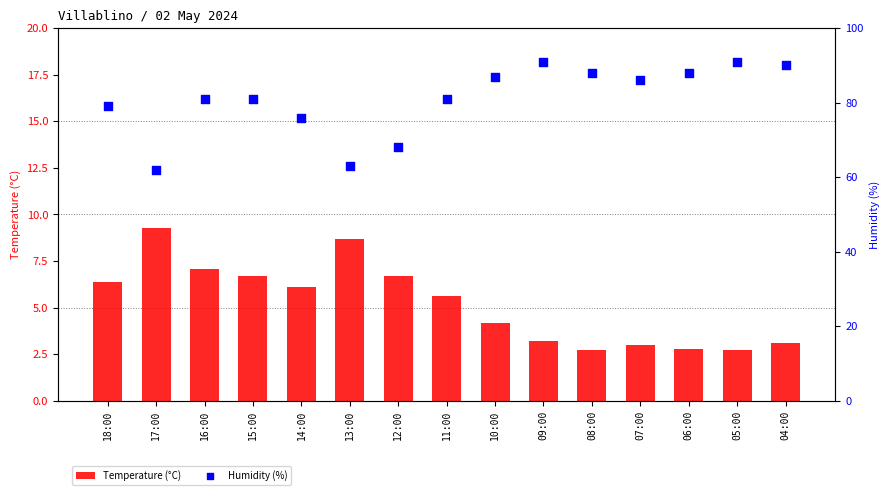

What are all the series names shown in the legend?

Temperature (°C), Humidity (%)